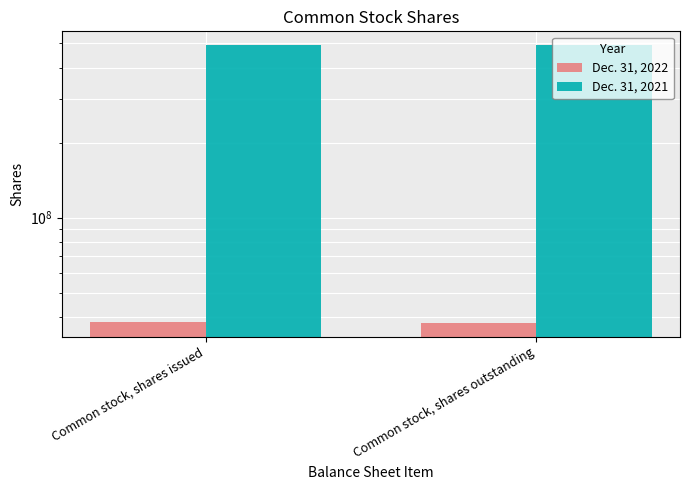

What is the label of the 1st bar from the left?

Common stock, shares issued